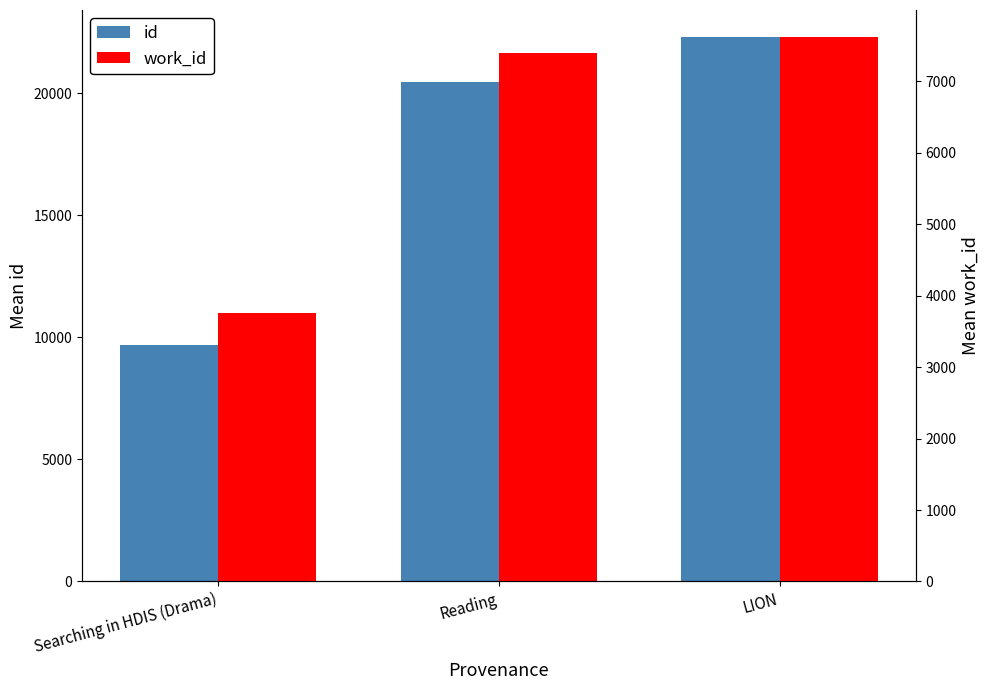

What is the lowest value of the work_id series?

3755.0